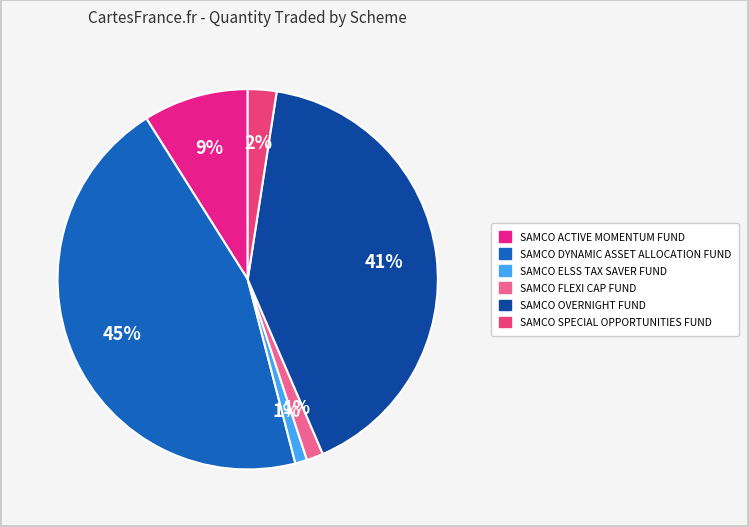

How many slices are in this pie chart?

6